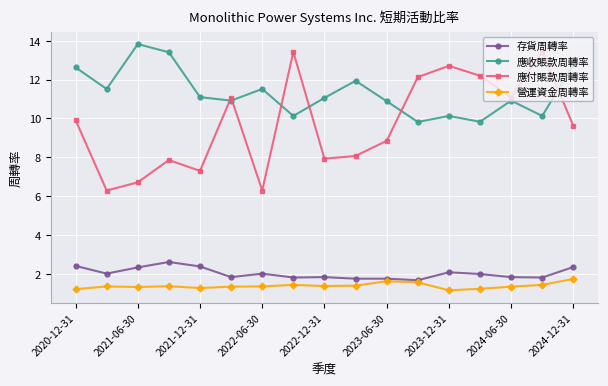

Rank the series by their maximum value, from highest to lowest.

應收賬款周轉率, 應付賬款周轉率, 存貨周轉率, 營運資金周轉率